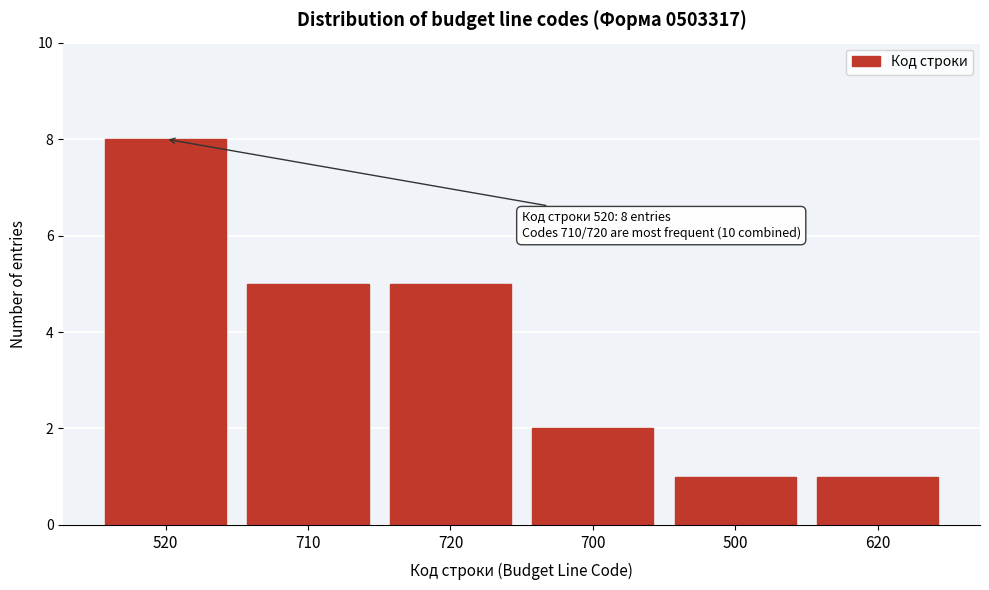

Reading right to left, extract all data points from this chart.

620=1	500=1	700=2	720=5	710=5	520=8